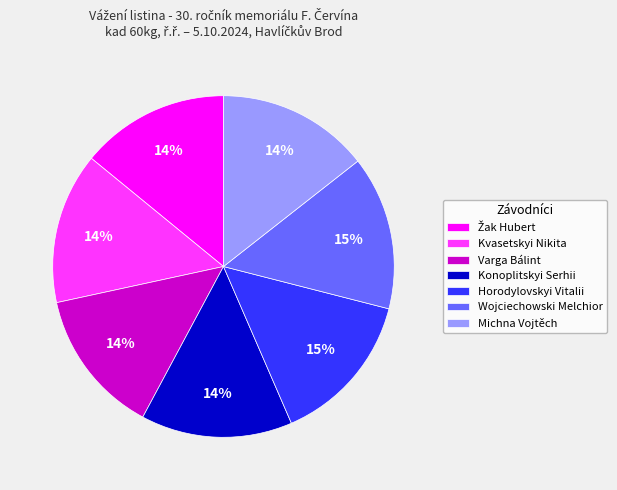

What is the ratio of the value at Varga Bálint to the value at Konoplitskyi Serhii?

1.0